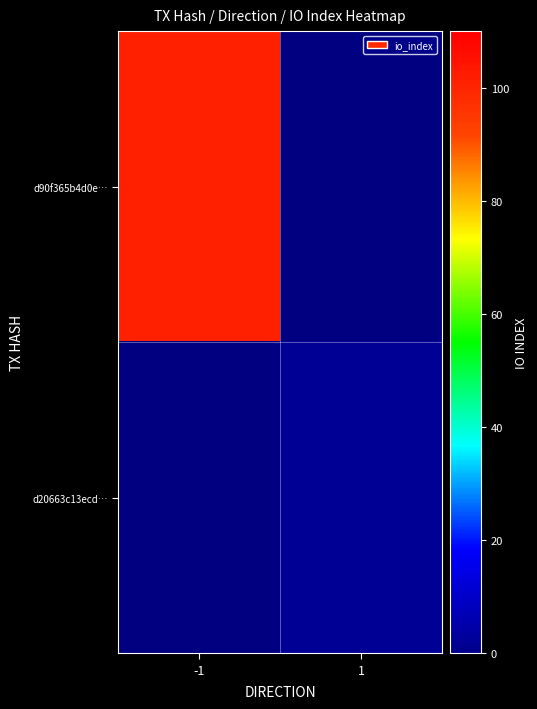

Which has a higher value, 1 or -1?

-1